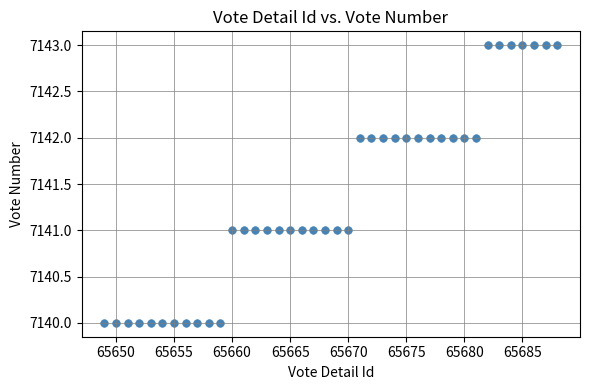

What is the range of Y values (max minus min)?

3